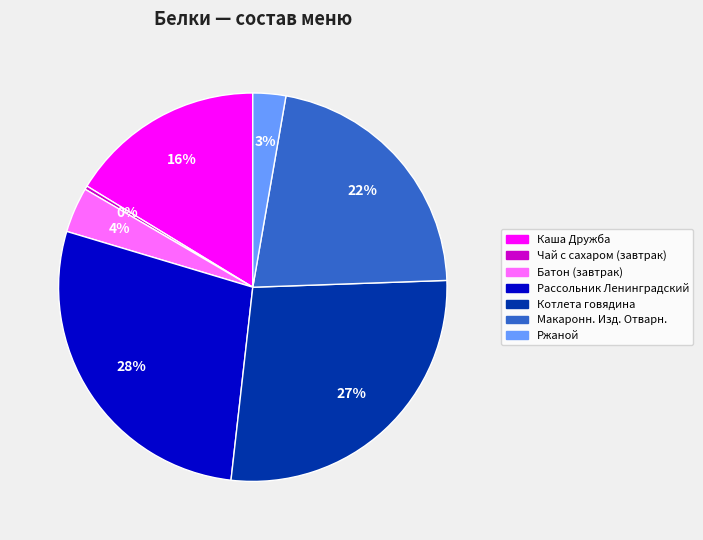

Which has a higher value, Ржаной or Макаронн. Изд. Отварн.?

Макаронн. Изд. Отварн.